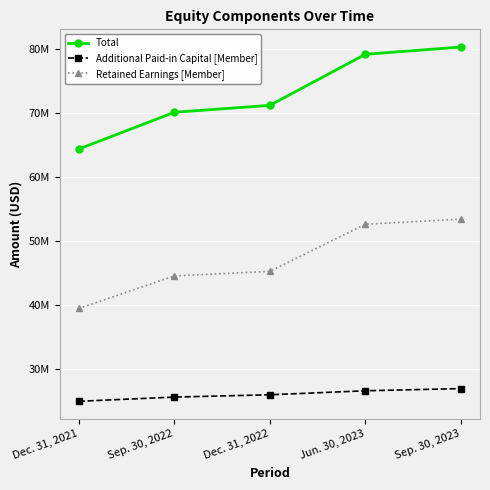

Rank the series by their maximum value, from highest to lowest.

Total, Retained Earnings [Member], Additional Paid-in Capital [Member]